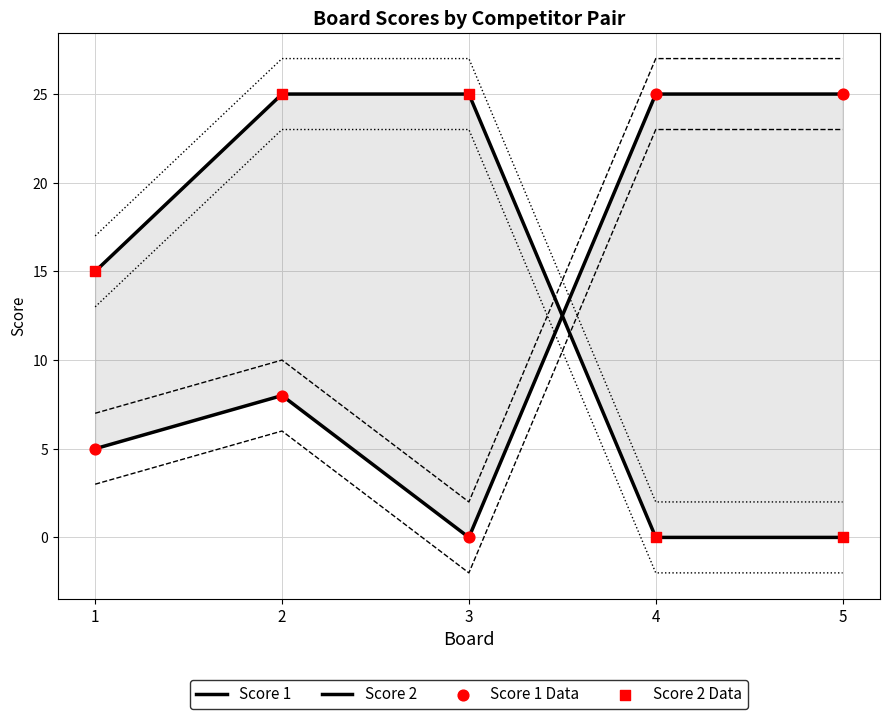

Which series reaches the minimum Y coordinate?

Score 1